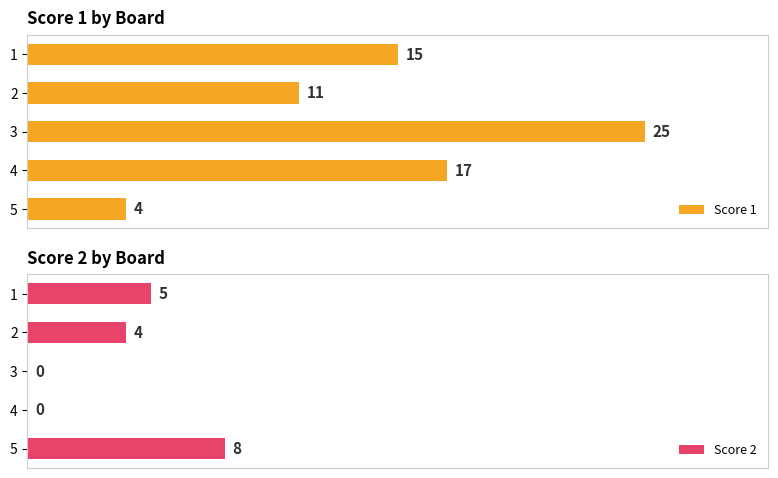

Rank the categories by Score 1 value from lowest to highest.

5, 2, 1, 4, 3